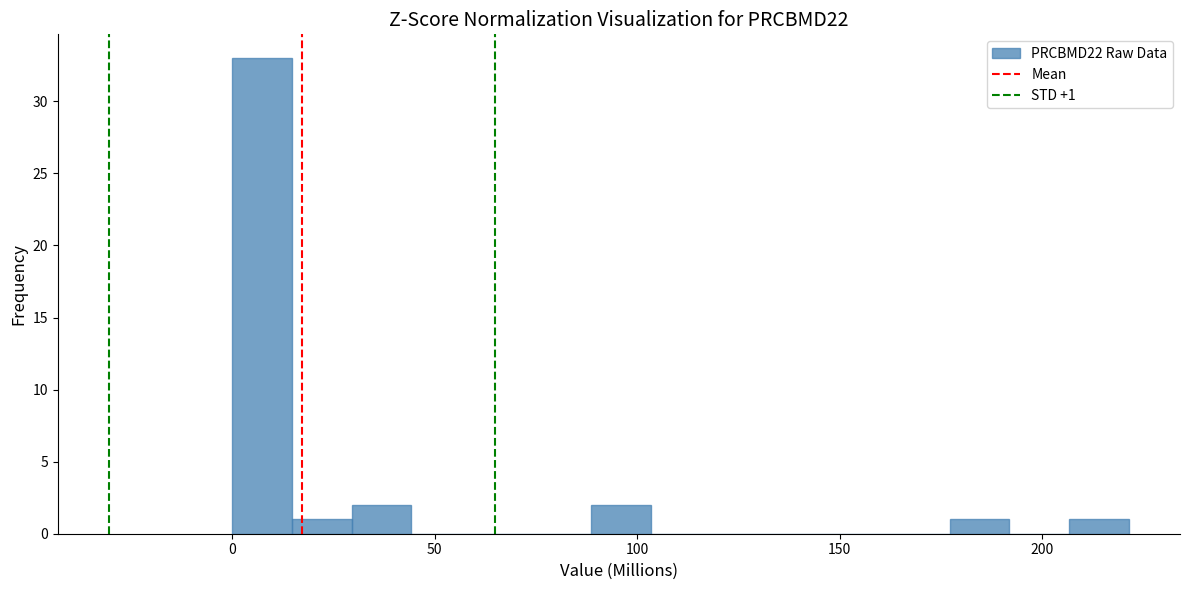

Read against the x-axis, roughly where is the centre of the tallest bar?

5